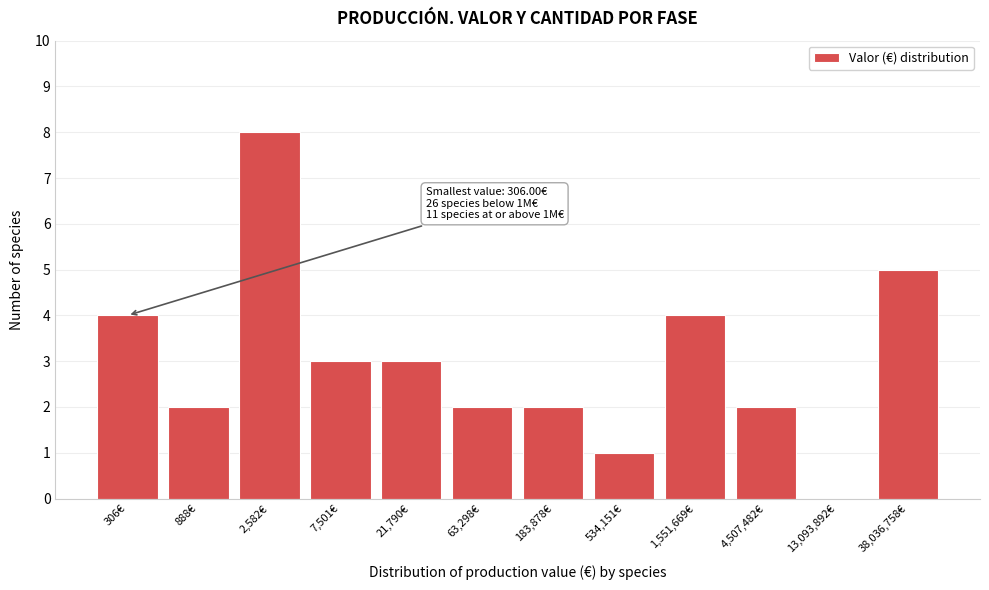

Reading right to left, transcribe all the data shown in this chart.

38,036,758€=5	13,093,892€=0	4,507,482€=2	1,551,669€=4	534,151€=1	183,878€=2	63,298€=2	21,790€=3	7,501€=3	2,582€=8	888€=2	306€=4